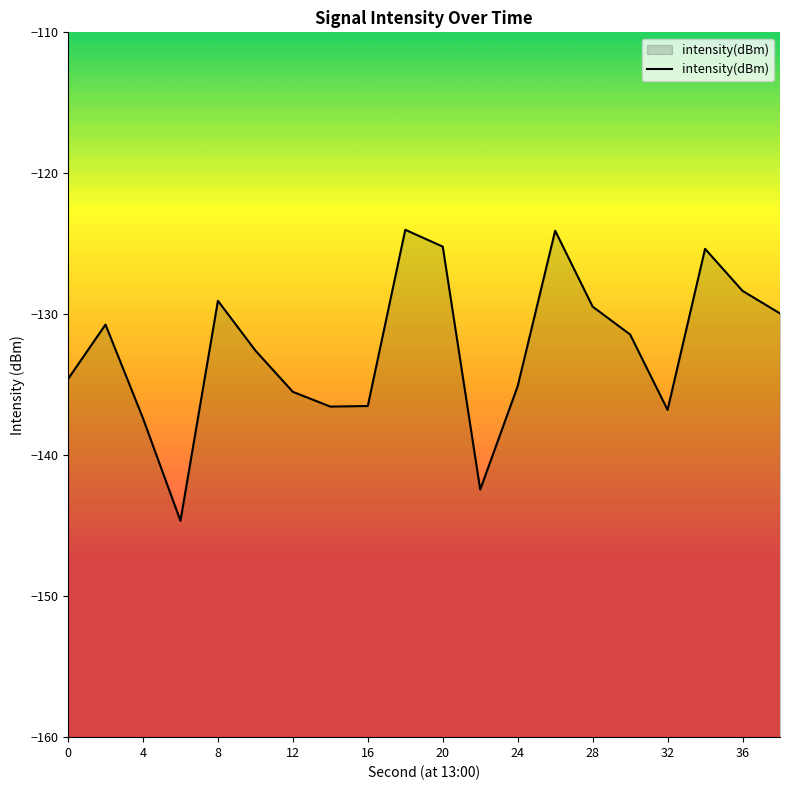

What value does the data have at 24?

-135.1